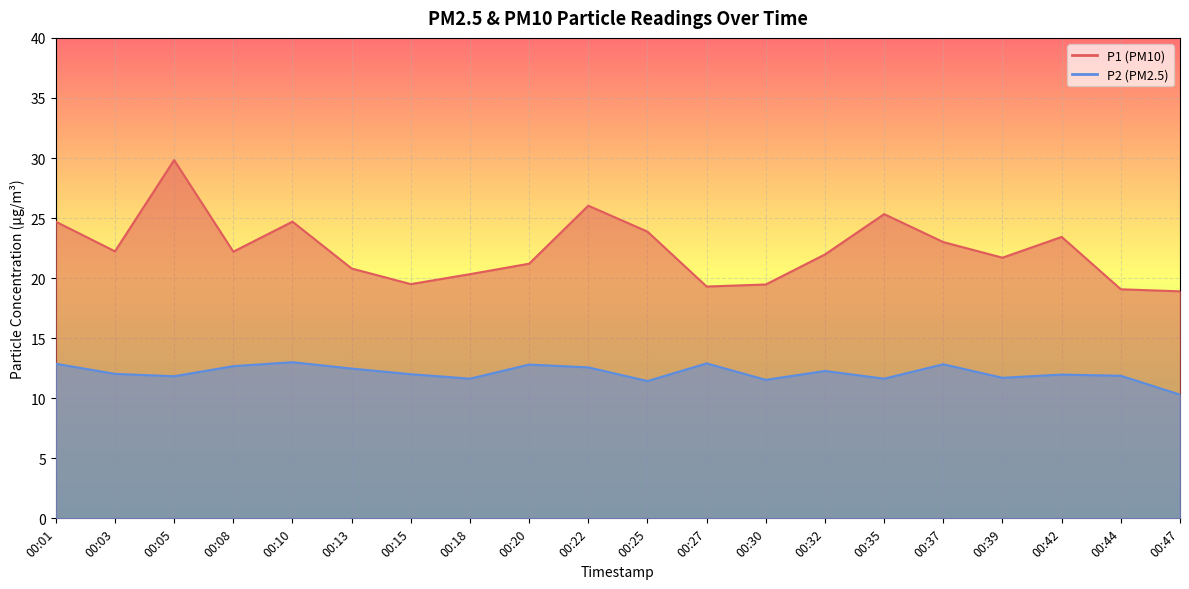

Reading left to right, extract all data points from this chart.

P1: 24.7	22.2	29.8	22.2	24.7	20.8	19.5	20.3	21.2	26.0	23.9	19.3	19.5	22.0	25.3	23.0	21.7	23.4	19.1	18.9
P2: 12.9	12.0	11.8	12.7	13.0	12.5	12.0	11.6	12.8	12.6	11.4	12.9	11.5	12.3	11.6	12.8	11.7	12.0	11.9	10.3